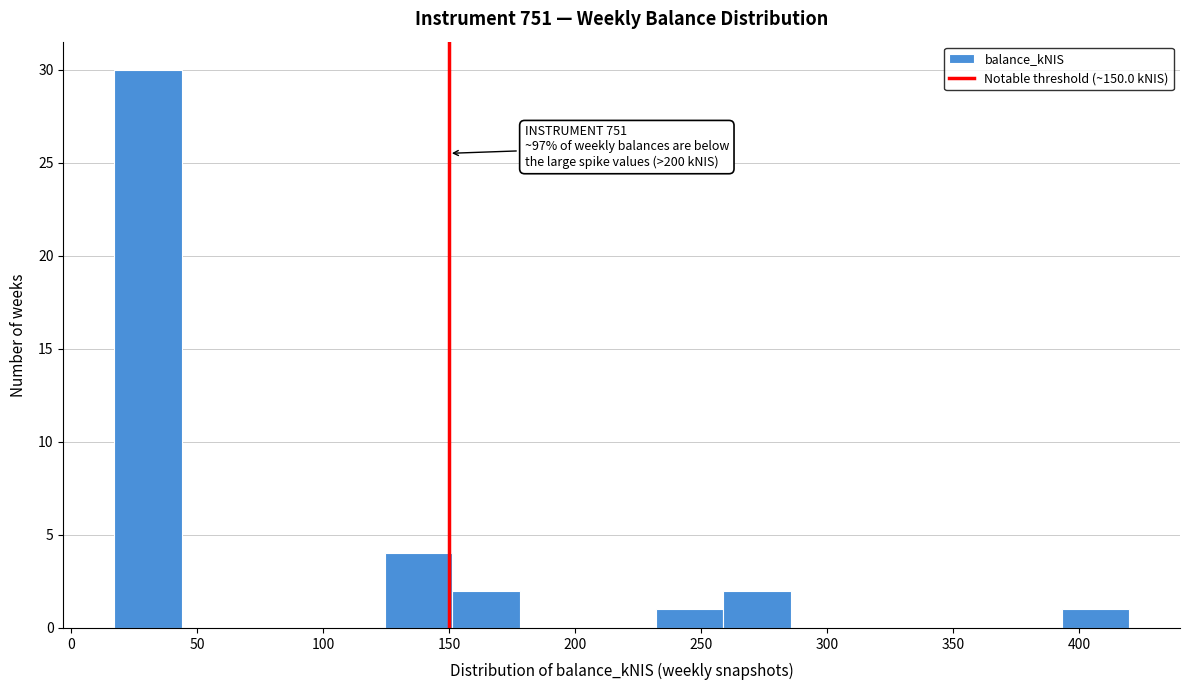

Over which range of the x-axis is the bar tallest?

15 to 45